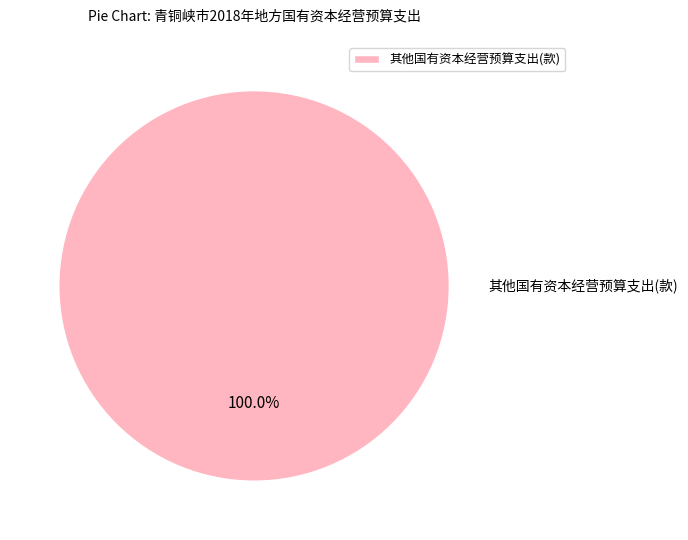

Which category accounts for the majority?

其他国有资本经营预算支出(款)